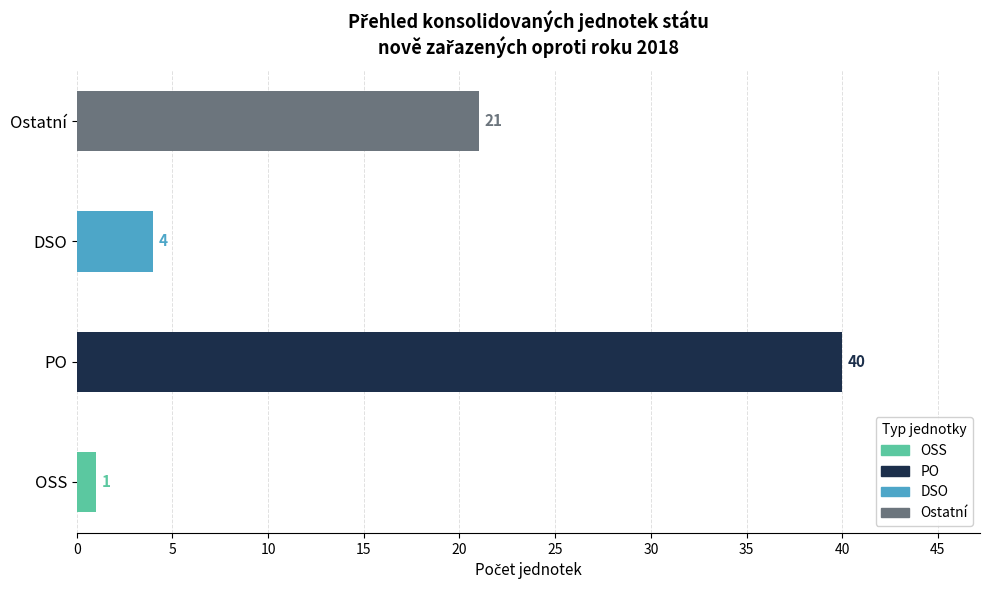

At how many categories does at least one series exceed 38?

1